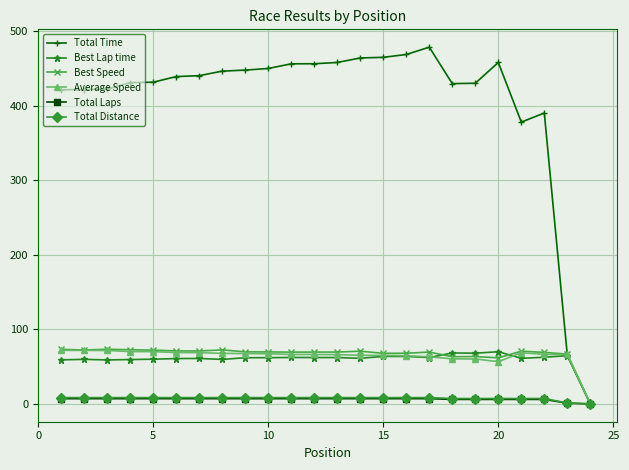

What is the highest value of the Best Speed series?

73.3